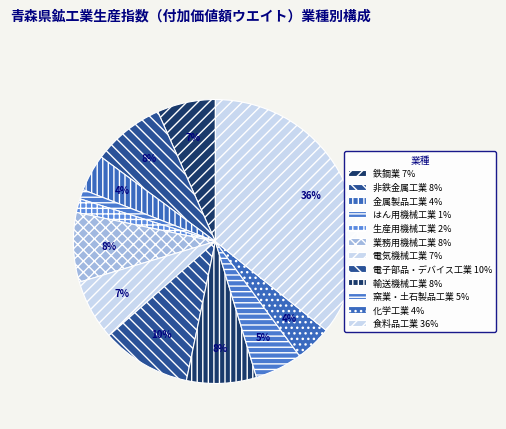

To the nearest percent, what is the combined percentage of 化学工業 and はん用機械工業?

5%